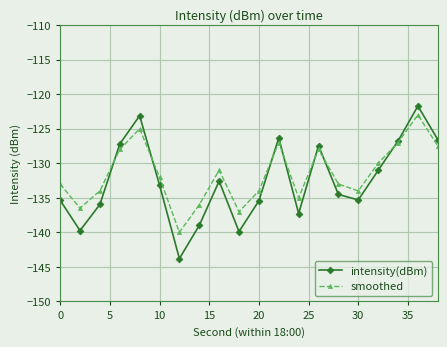

What is the highest value of the intensity(dBm) series?

-121.7